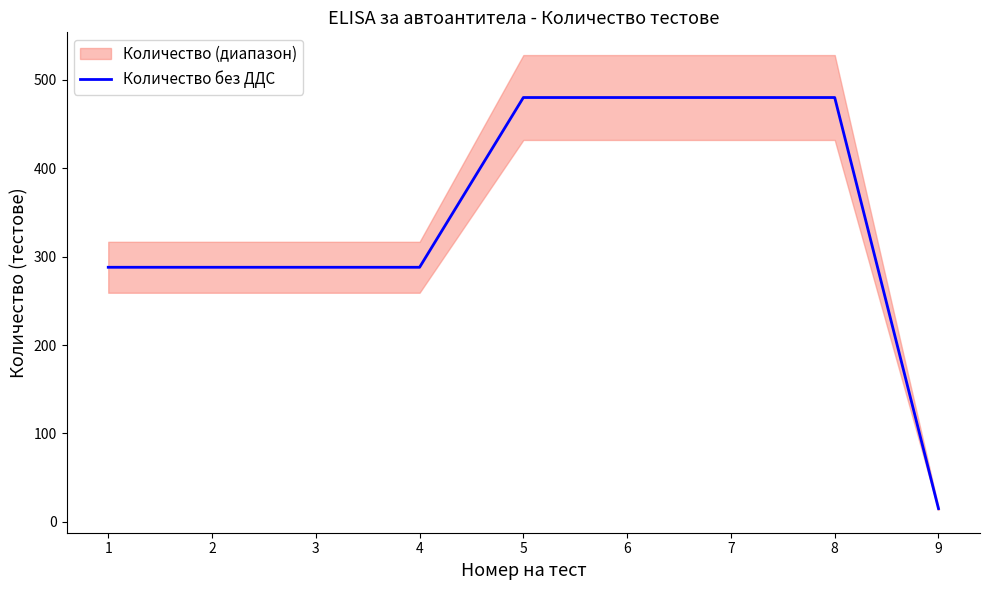

What is the change in value from 4 to 6?

+192